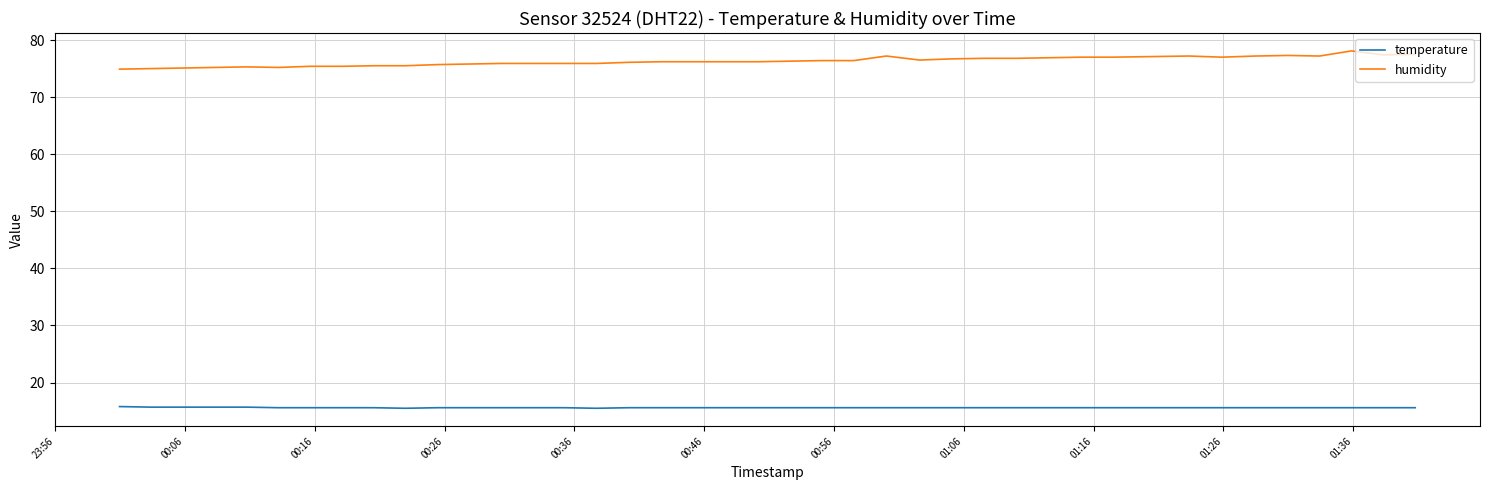

What are all the series names shown in the legend?

temperature, humidity